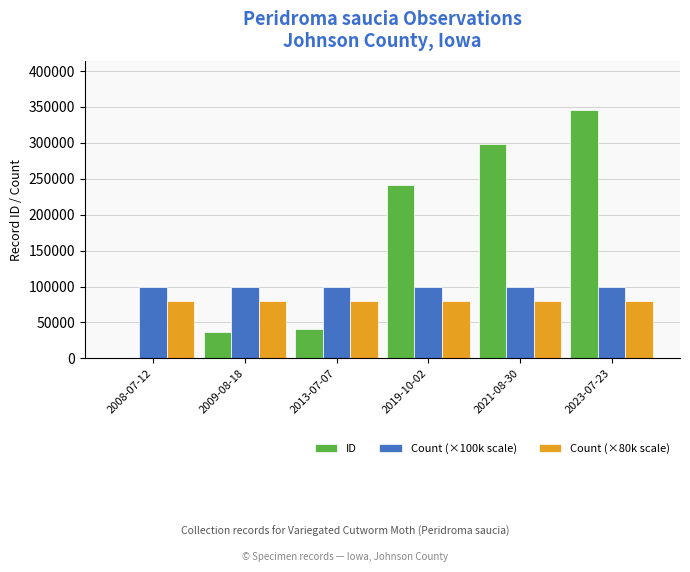

What is the sum of the ID values at 2023-07-23 and 2008-07-12?

345741